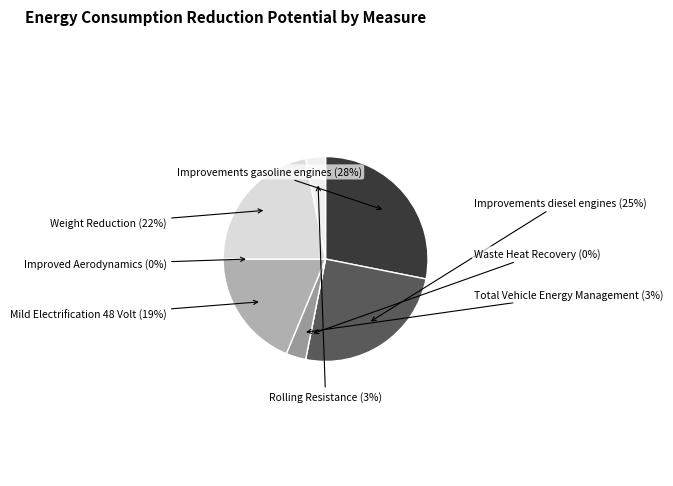

What percentage is the Weight Reduction slice, to the nearest percent?

22%